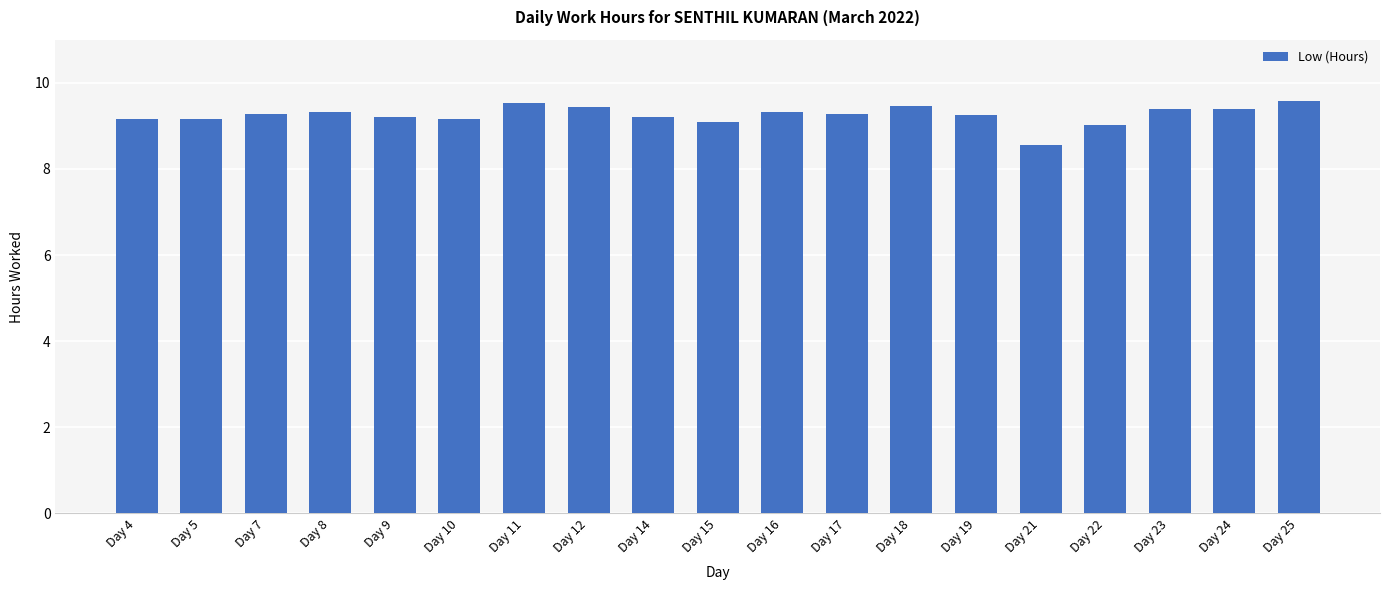

The value at Day 7 is 9.3. True or false?

True